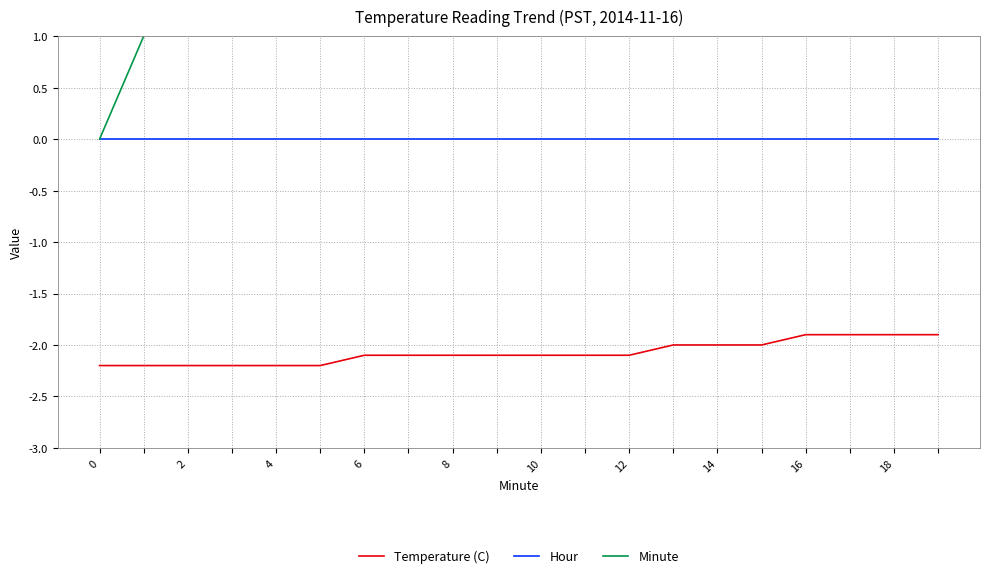

True or false: Hour has more than 2 points higher than both neighbors.

False